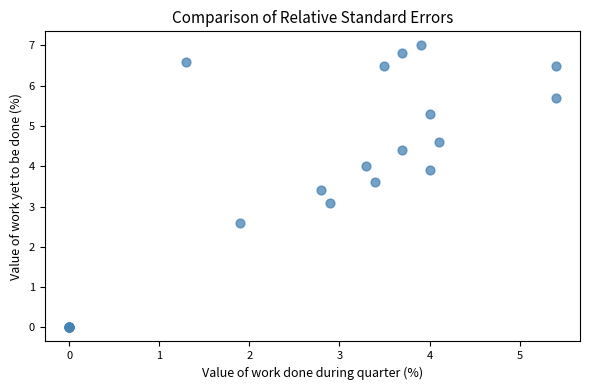

What Y value in the scatter plot is closest to 3?

3.1